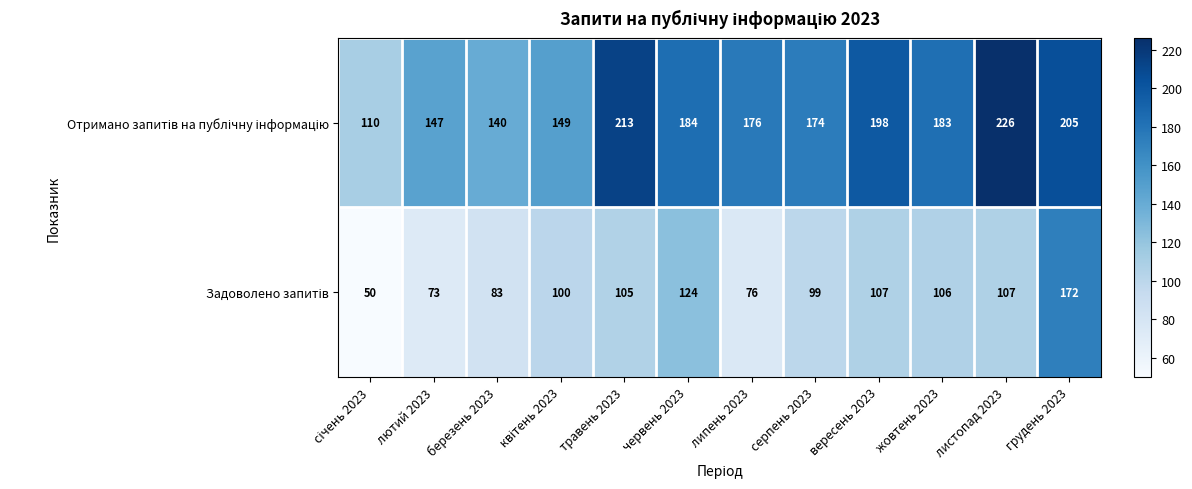

What is the difference between the highest and lowest values at травень 2023?

108